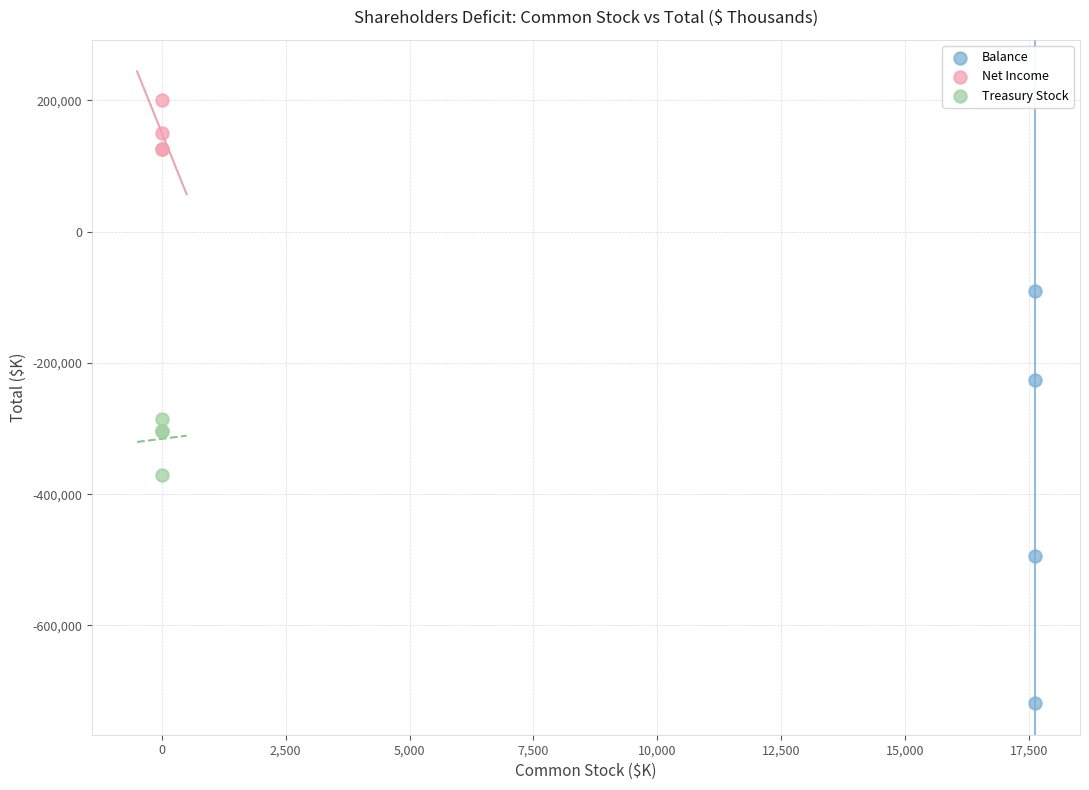

Which series reaches the maximum Y coordinate?

Net Income